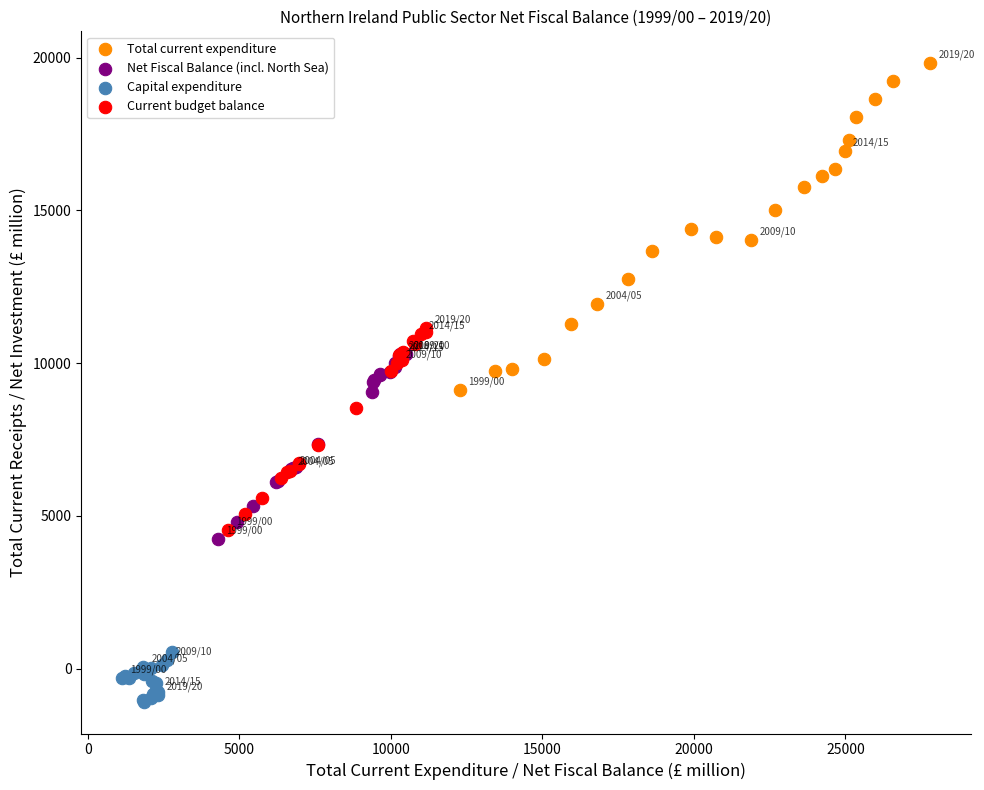

Which series has the widest spread of Y values?

Total current expenditure